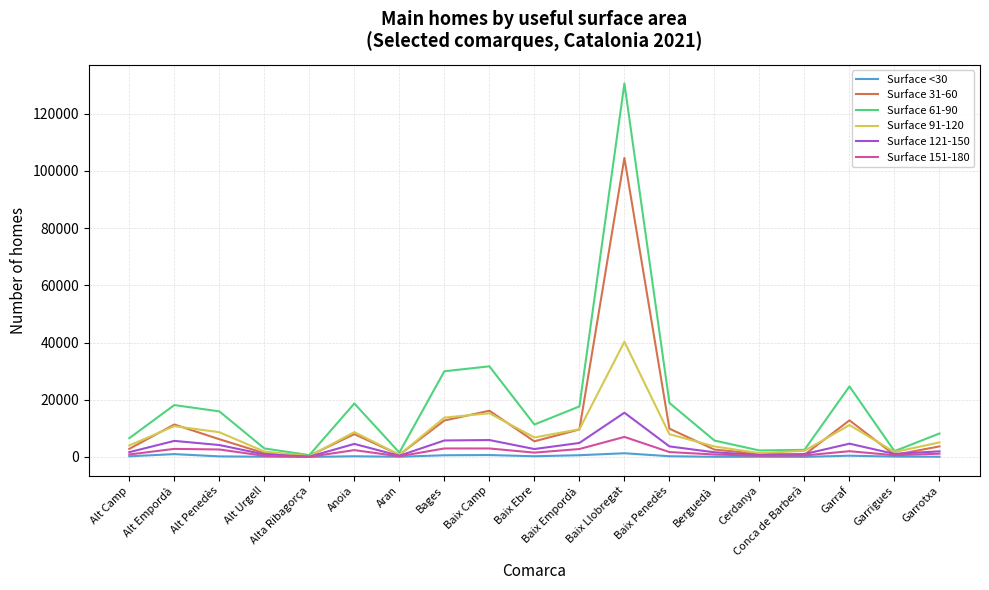

Which series has the largest total across all categories?

Surface 61-90